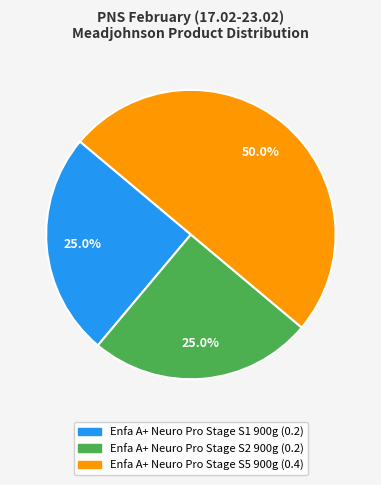

To the nearest percent, what portion does Enfa A+ Neuro Pro Stage S5 900g represent?

50%